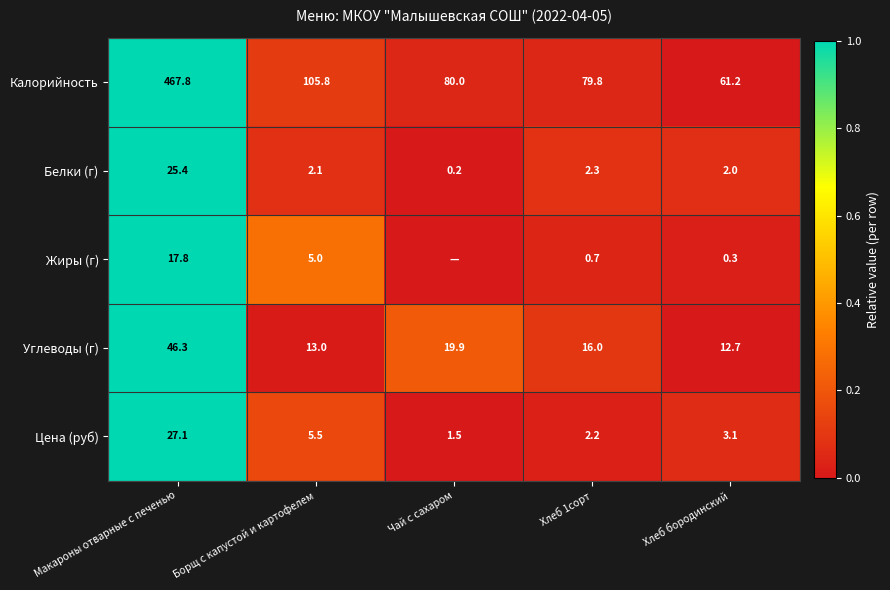

At Хлеб бородинский, list the series in order from smallest to largest.

Жиры (г), Белки (г), Цена (руб), Углеводы (г), Калорийность